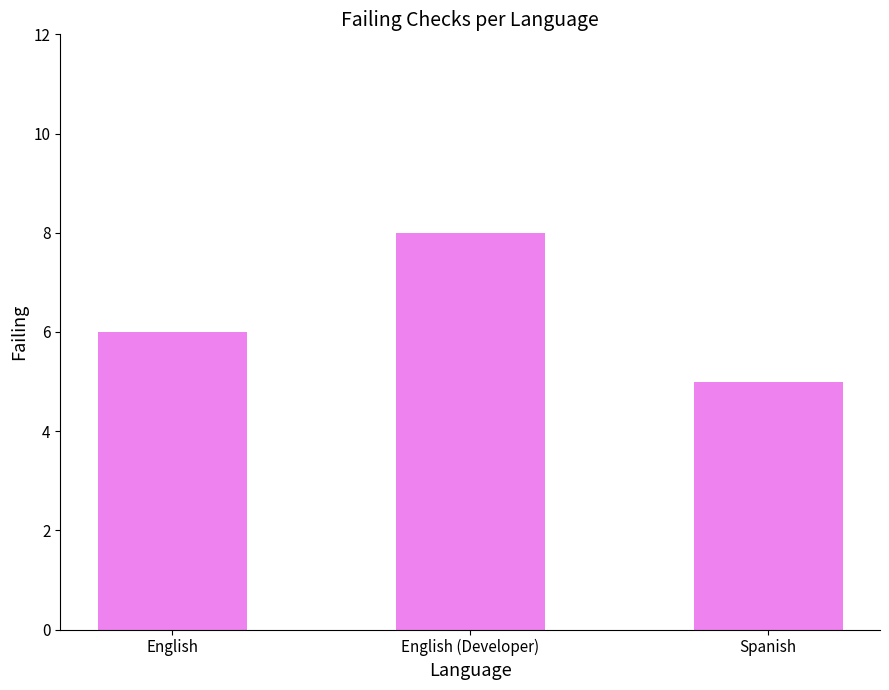

What is the greatest value displayed?

8